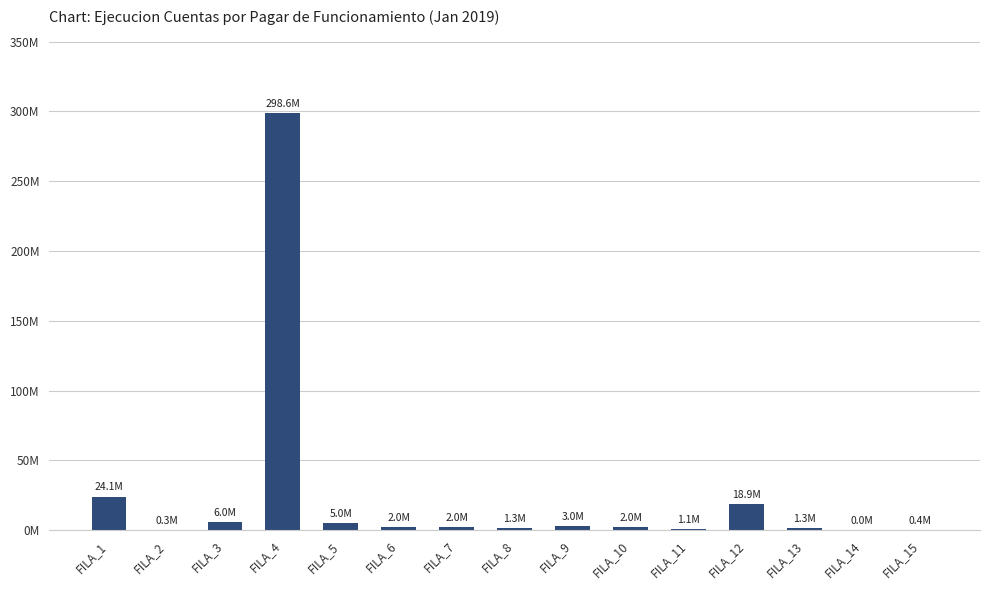

Rank the categories by value from highest to lowest.

FILA_4, FILA_1, FILA_12, FILA_3, FILA_5, FILA_9, FILA_6, FILA_7, FILA_10, FILA_13, FILA_8, FILA_11, FILA_15, FILA_2, FILA_14